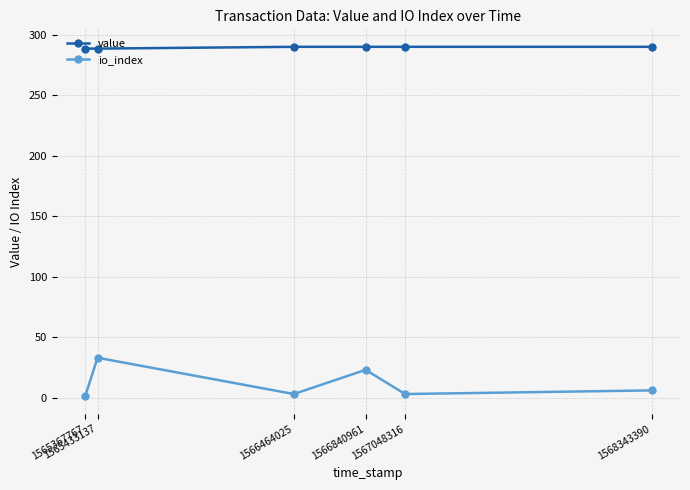

Rank the series by their maximum value, from highest to lowest.

value, io_index